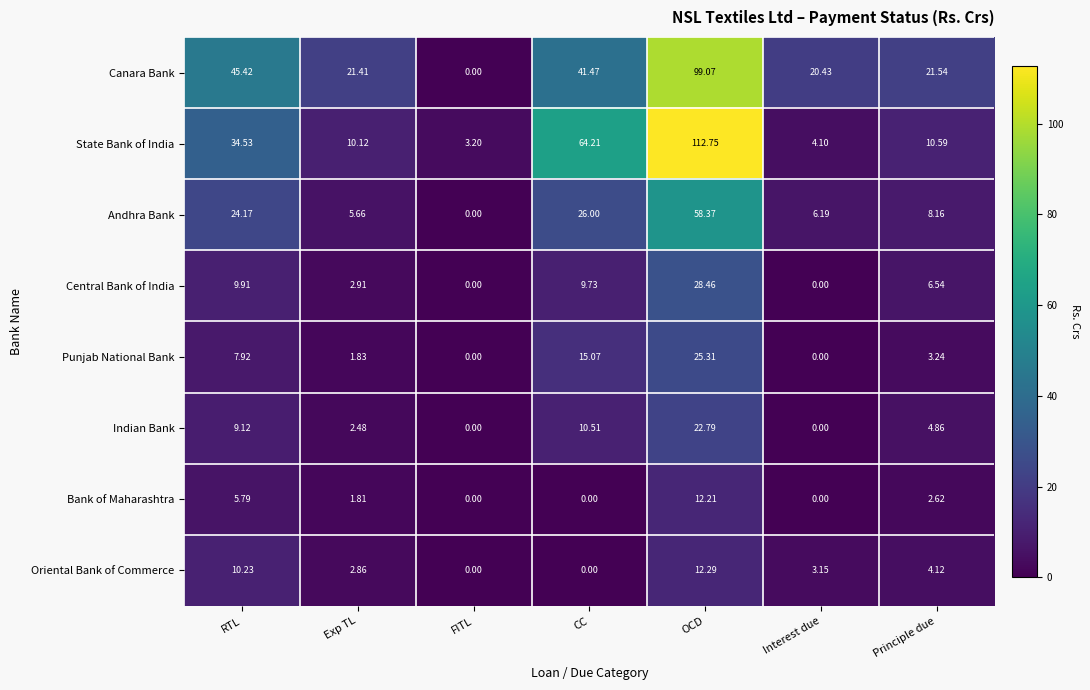

Where does the Central Bank of India series first go above 6?

RTL